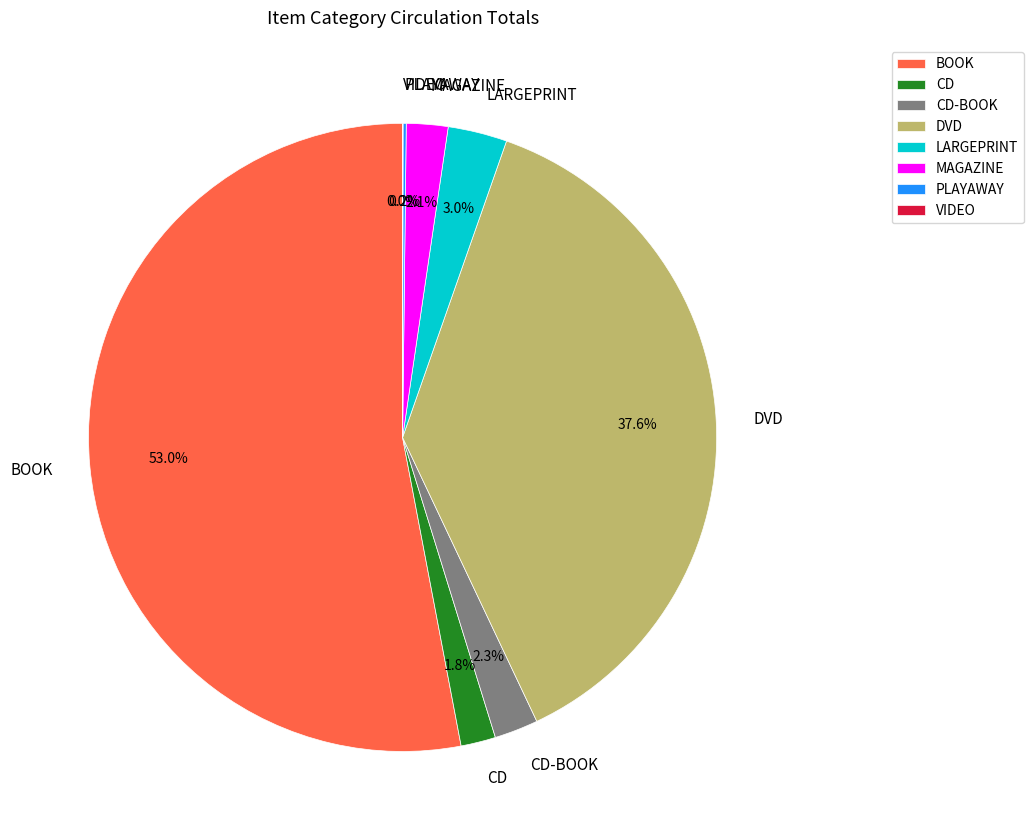

Which has a higher value, LARGEPRINT or DVD?

DVD